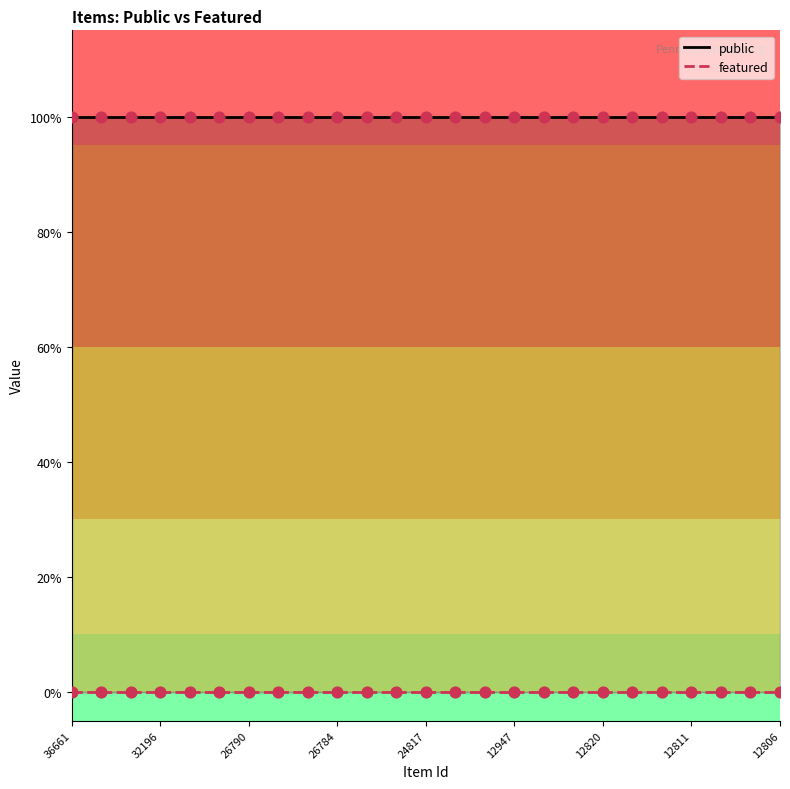

At which category is the sum across all series the highest?

36661